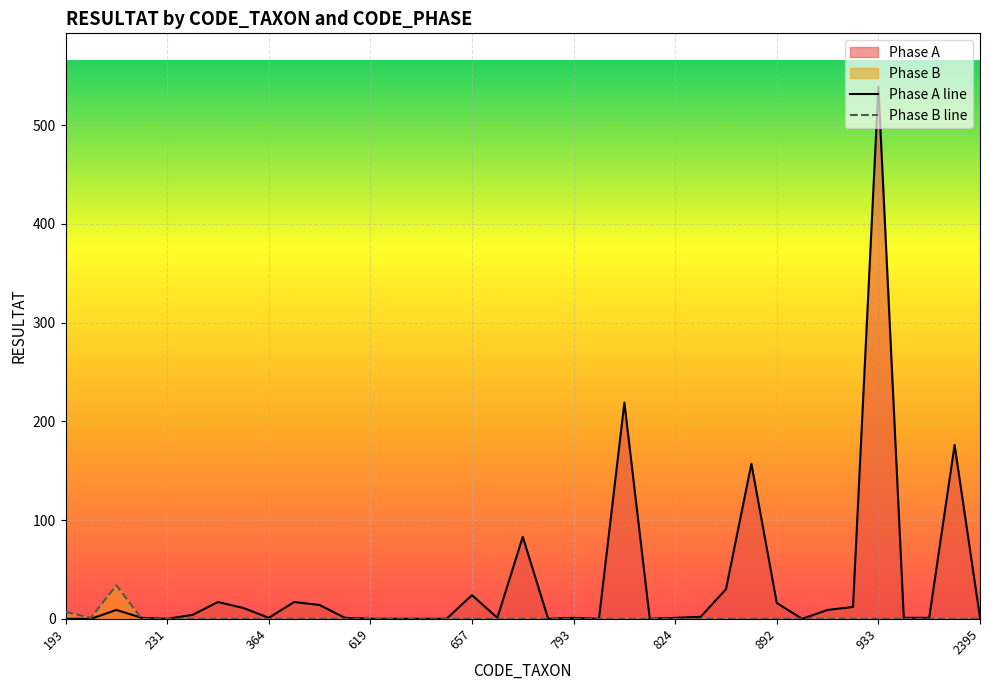

How many data points does each series have?

37